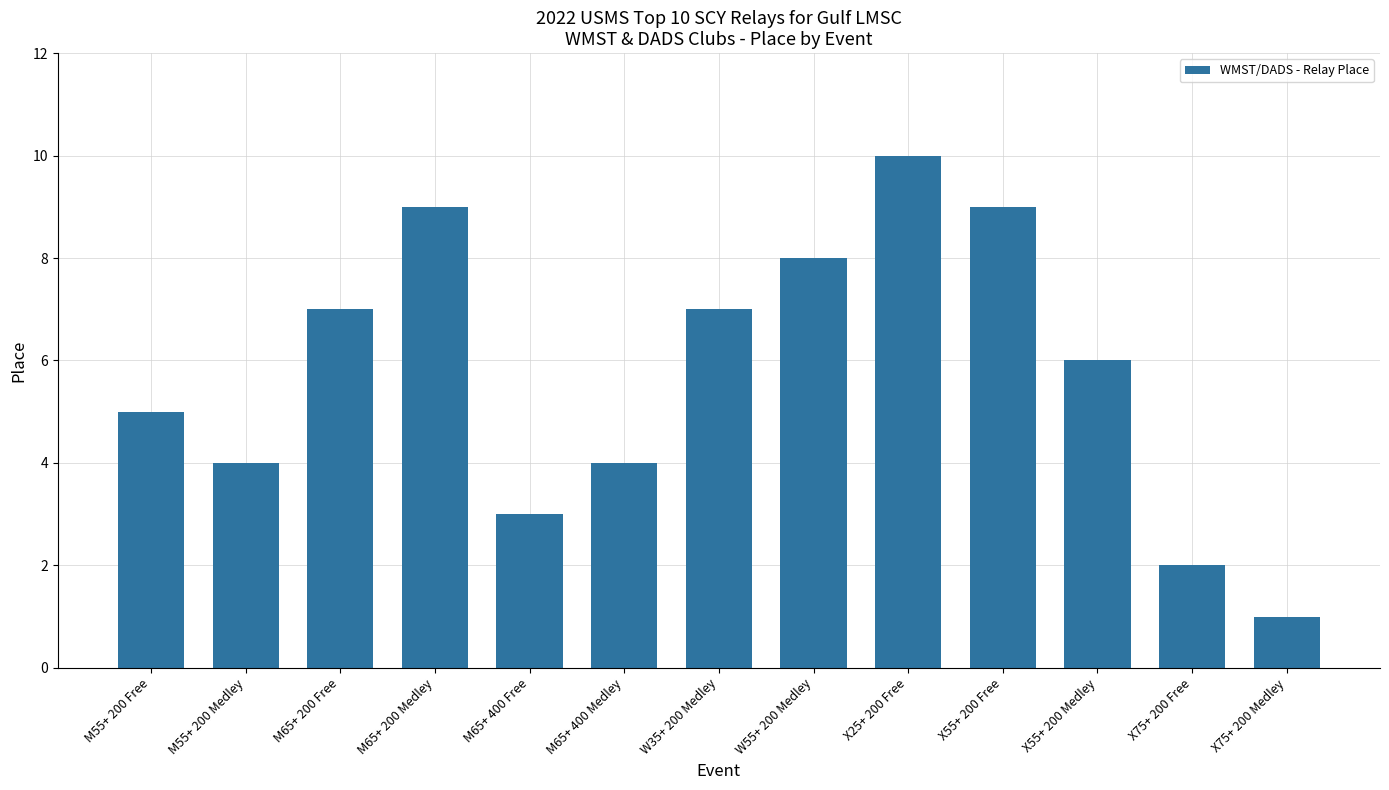

Reading left to right, transcribe all the data shown in this chart.

M55+ 200 Free=5	M55+ 200 Medley=4	M65+ 200 Free=7	M65+ 200 Medley=9	M65+ 400 Free=3	M65+ 400 Medley=4	W35+ 200 Medley=7	W55+ 200 Medley=8	X25+ 200 Free=10	X55+ 200 Free=9	X55+ 200 Medley=6	X75+ 200 Free=2	X75+ 200 Medley=1